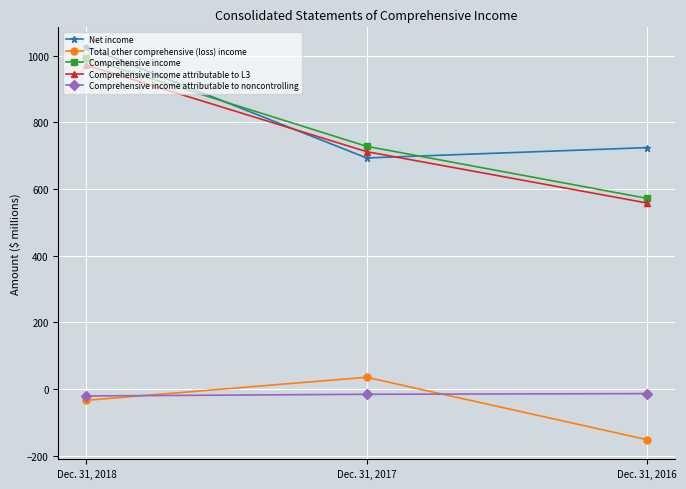

Is the value of Comprehensive income attributable to L3 at Dec. 31, 2016 greater than the value of Comprehensive income at Dec. 31, 2017?

No